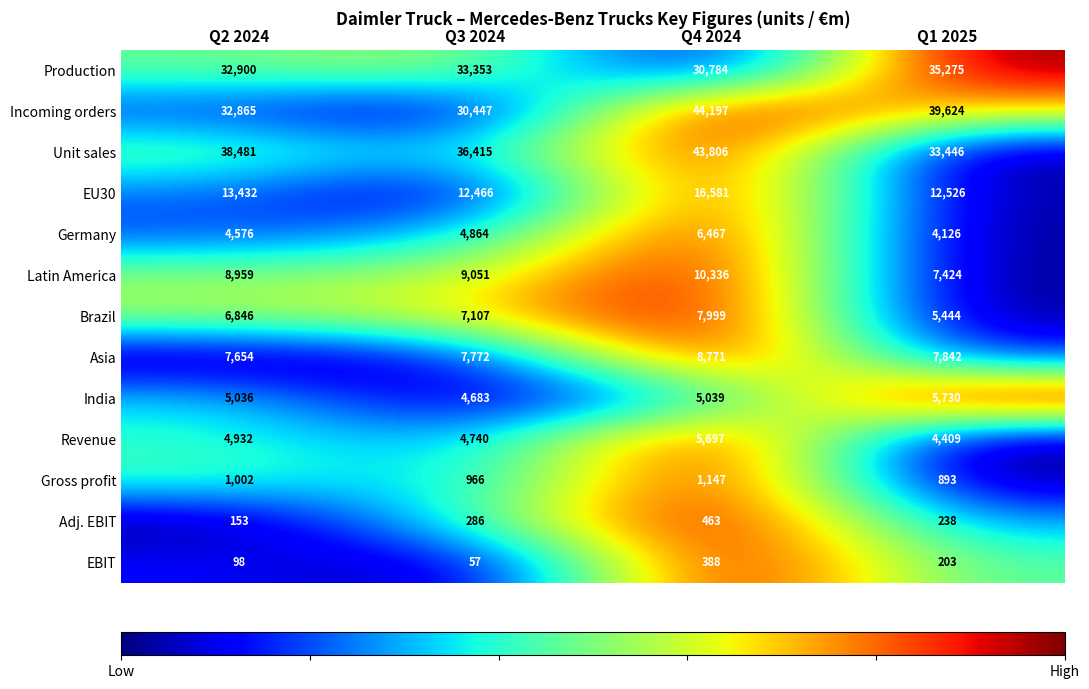

Which category has the lowest value in the Revenue series?

Q1 2025